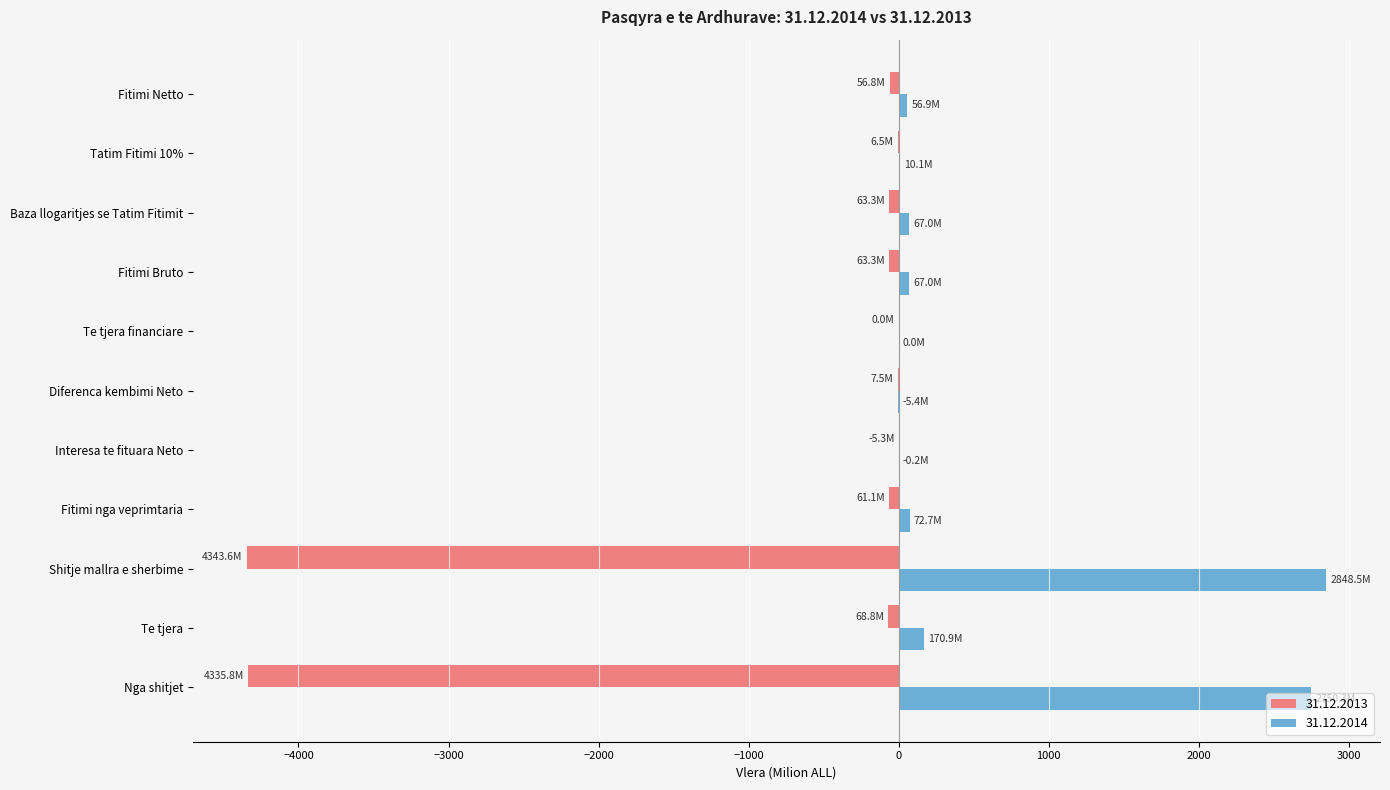

The 31.12.2014 series shows 4042.9 at Nga shitjet. True or false?

False